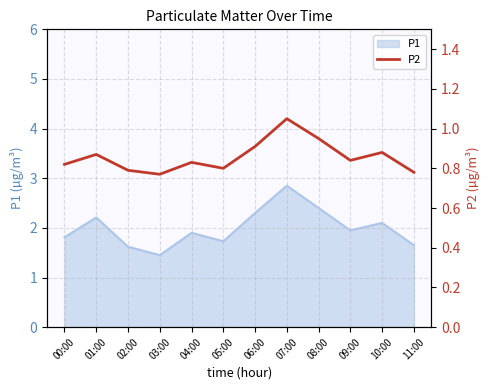

Where is the first local minimum?

03:00